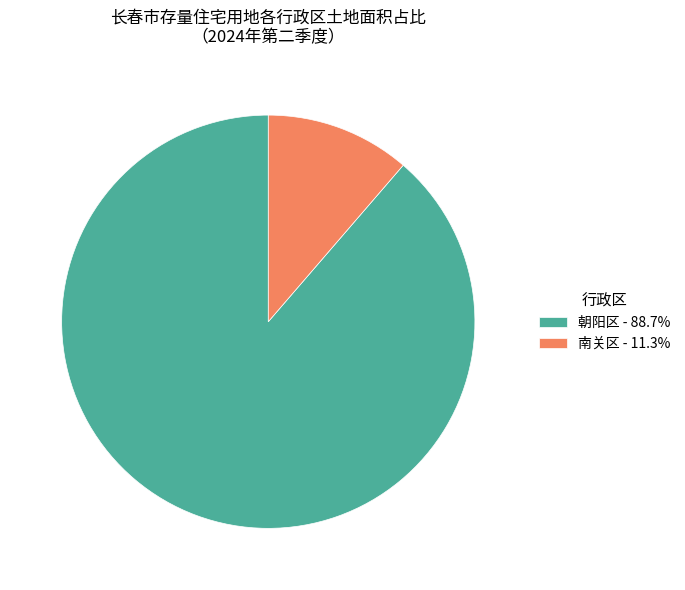

Does any single category account for the majority?

Yes